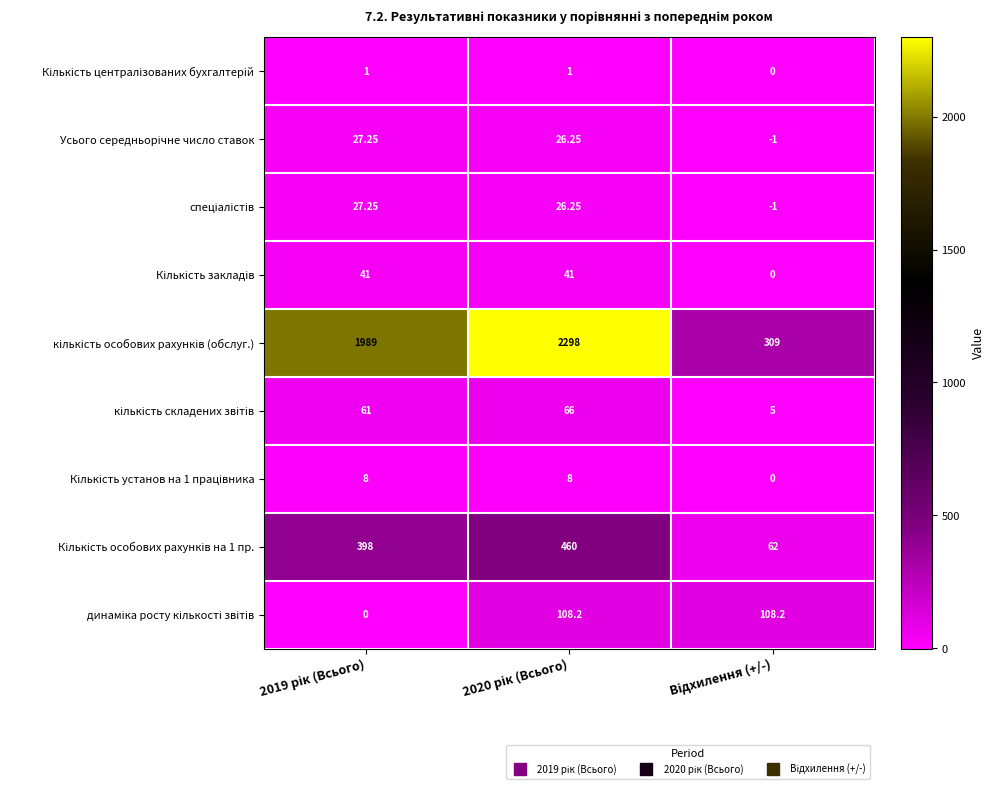

How many data points does each series have?

3